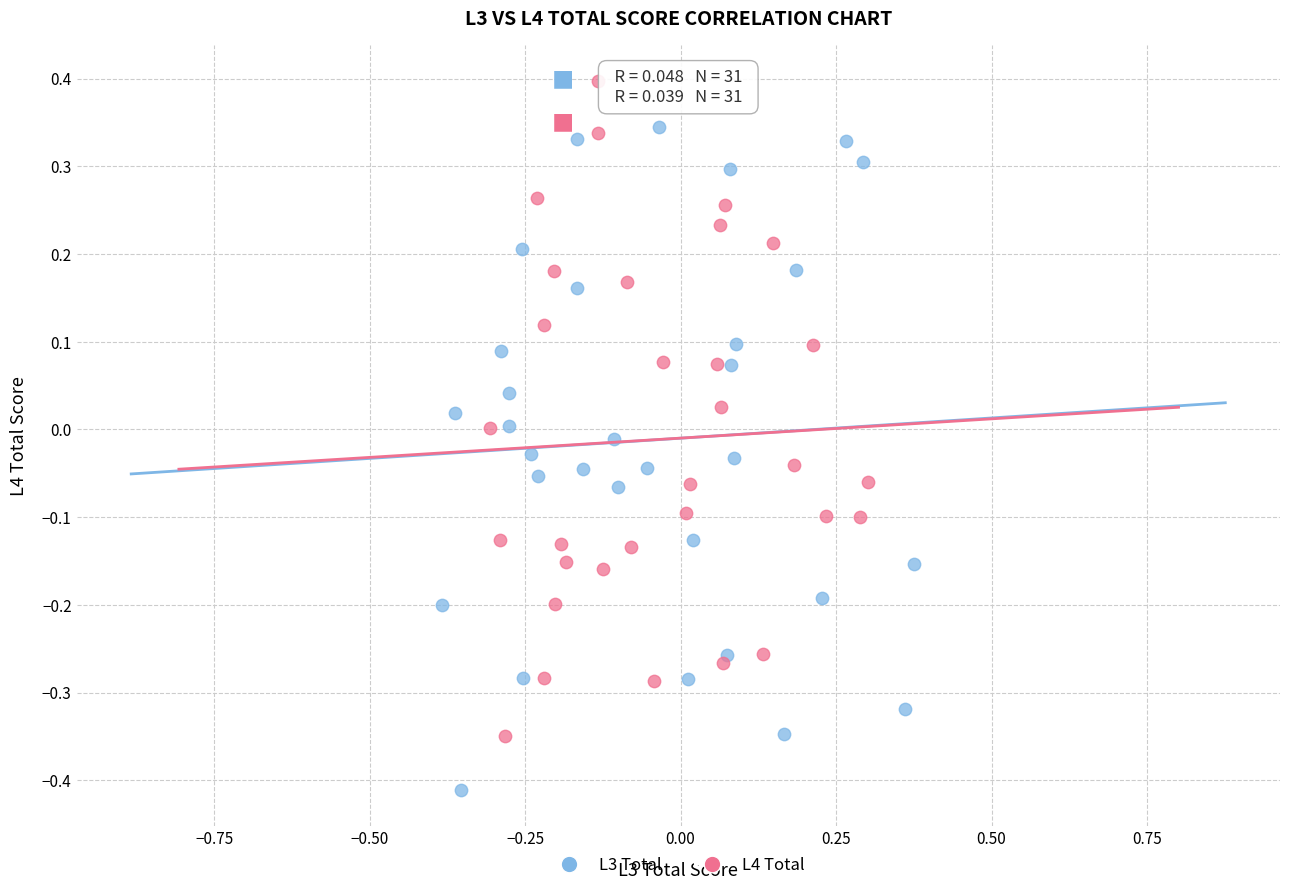

Which series contains the lowest Y value?

L3 Total